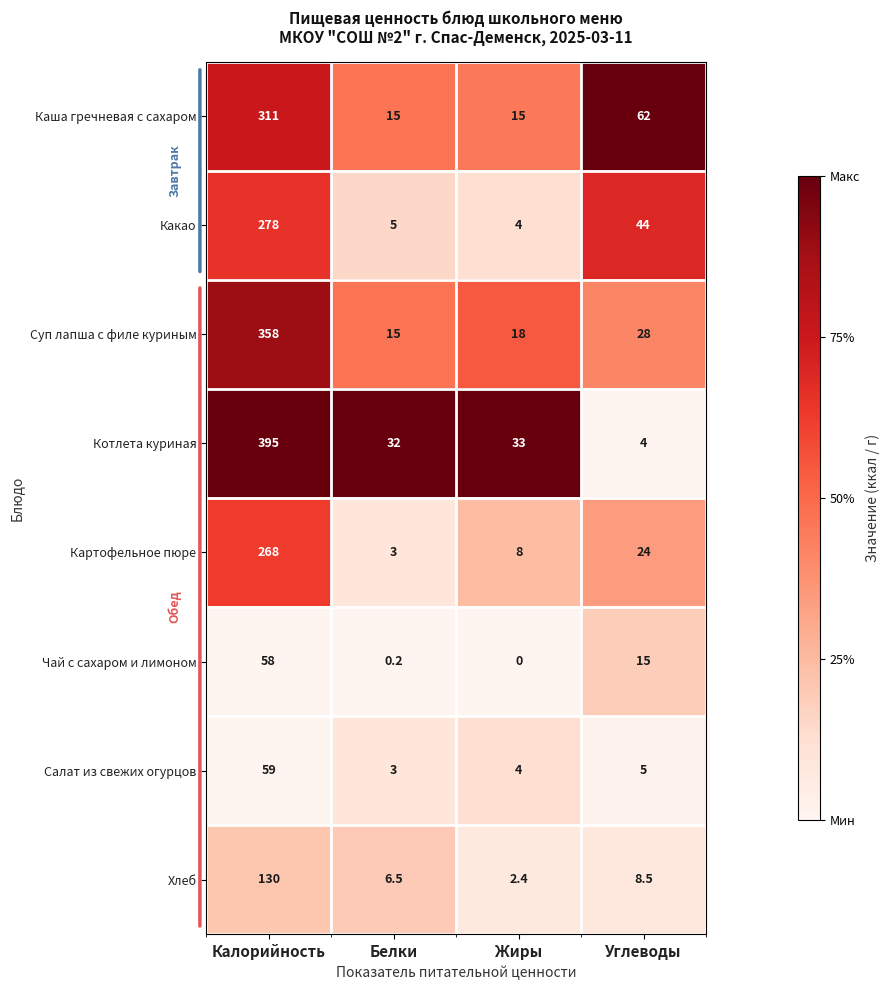

Rank the series by their maximum value, from highest to lowest.

Котлета куриная, Суп лапша с филе куриным, Каша гречневая с сахаром, Какао, Картофельное пюре, Хлеб, Салат из свежих огурцов, Чай с сахаром и лимоном